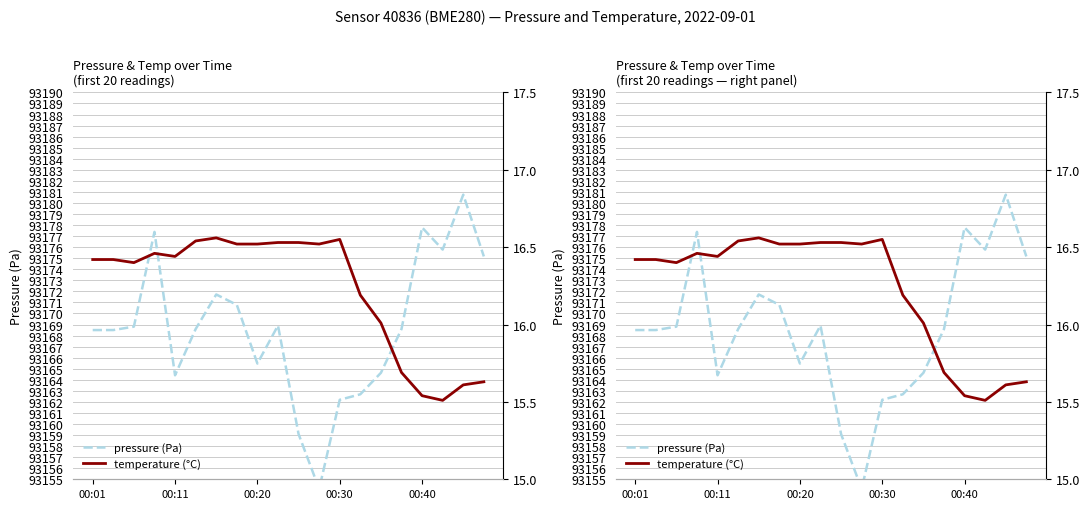

What is the difference between the second highest and second lowest values in the pressure (Pa) series?

18.7